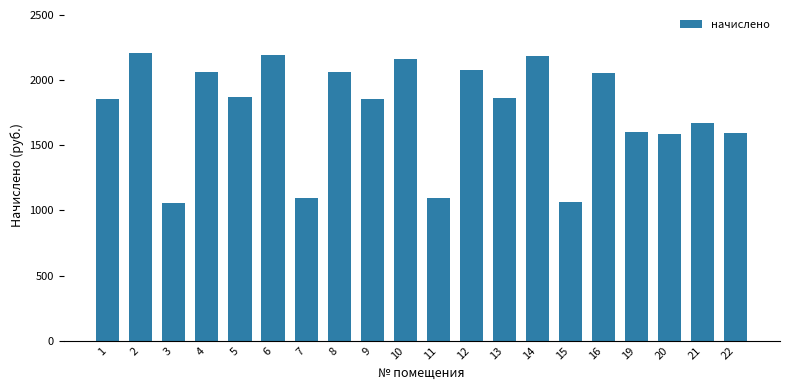

Where does the data first go above 1861?

2